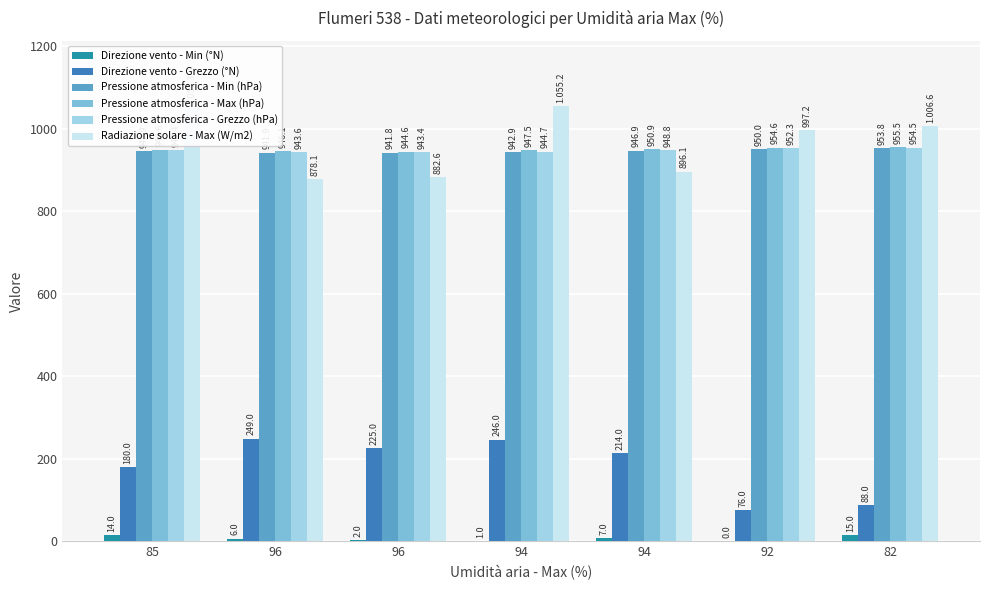

What is the spread (max minus min) of values at 94?

1054.2